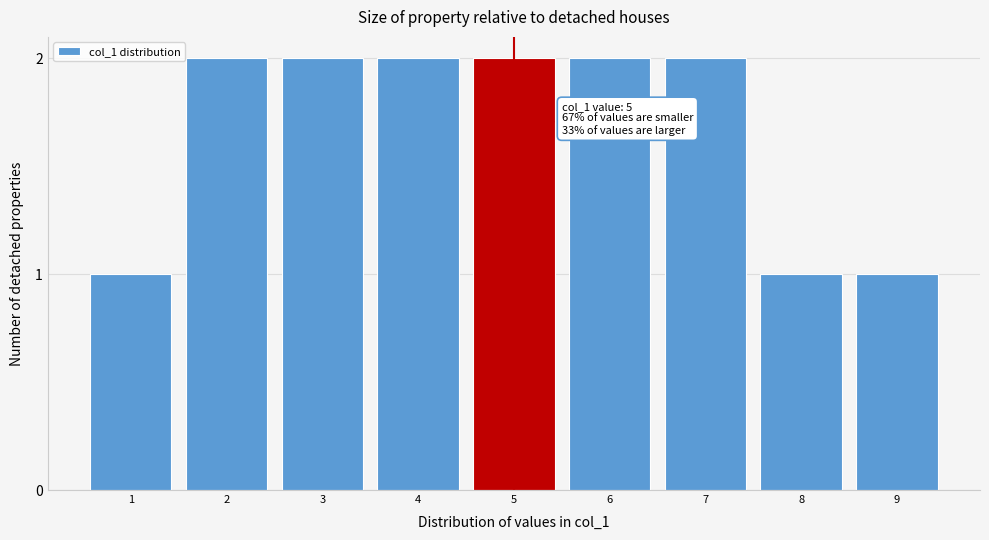

Reading right to left, what are all the values shown in this chart?

9=1	8=1	7=2	6=2	5=2	4=2	3=2	2=2	1=1